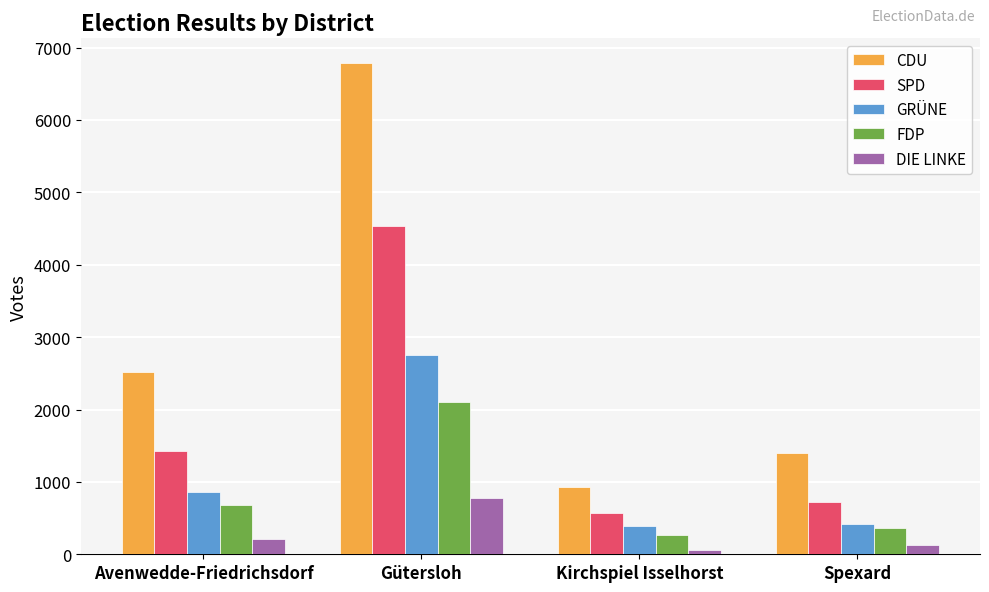

Between Gütersloh and Spexard, which series saw the biggest shift?

CDU